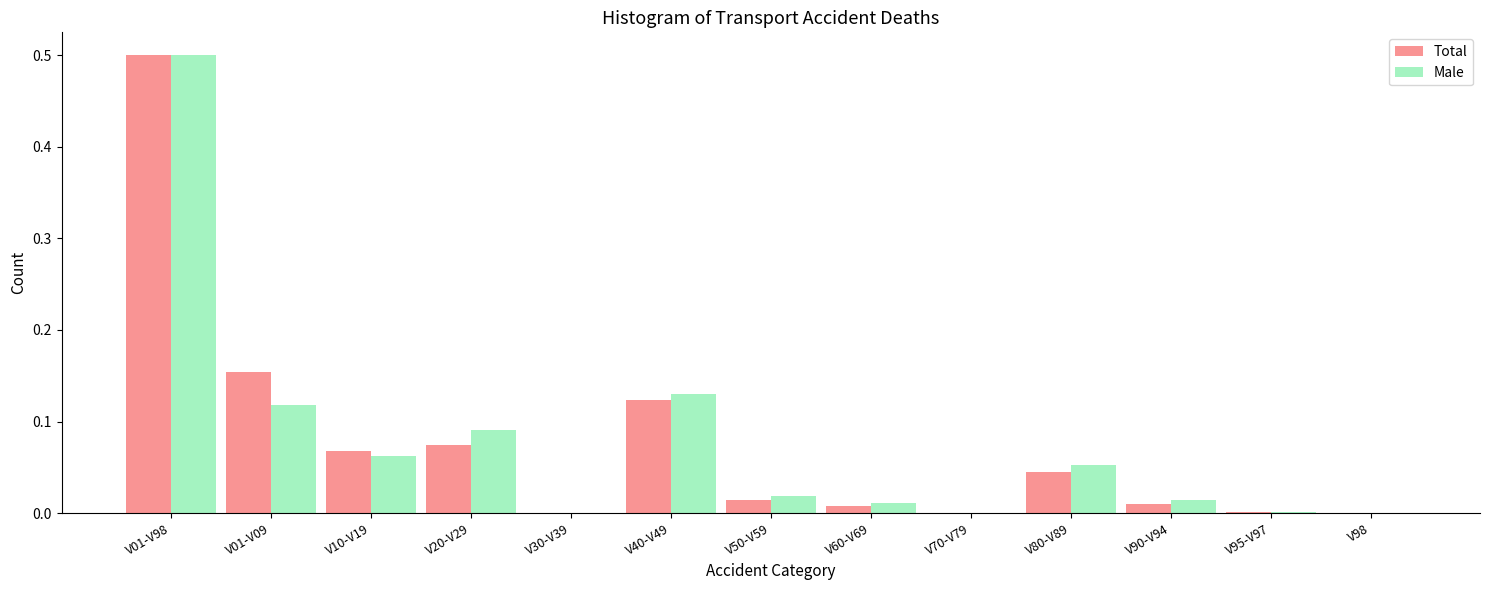

What is the maximum value shown in the chart?

0.5